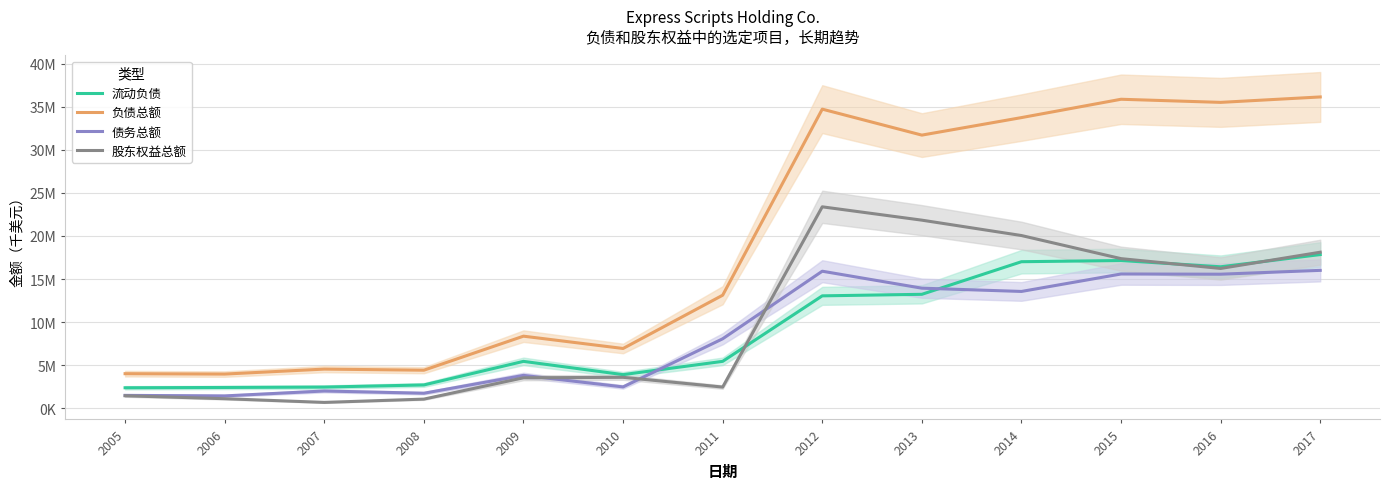

How many values in the 债务总额 series exceed 8076300?

6